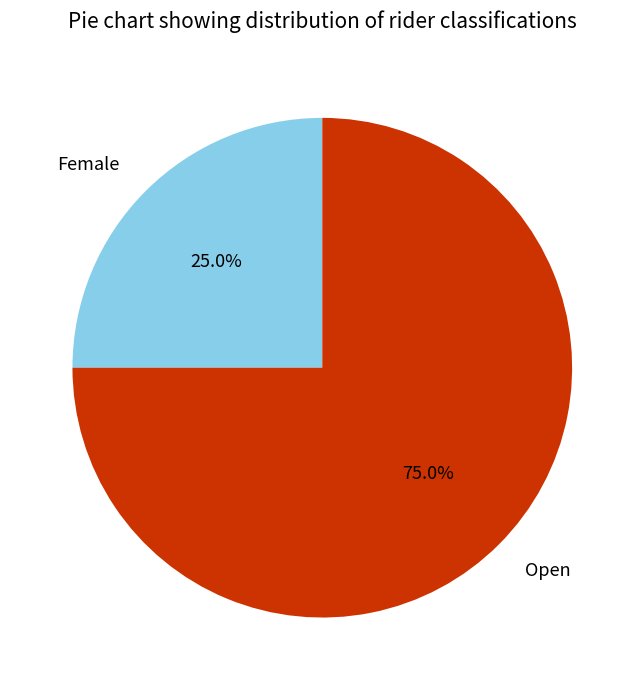

What is the majority slice?

Open